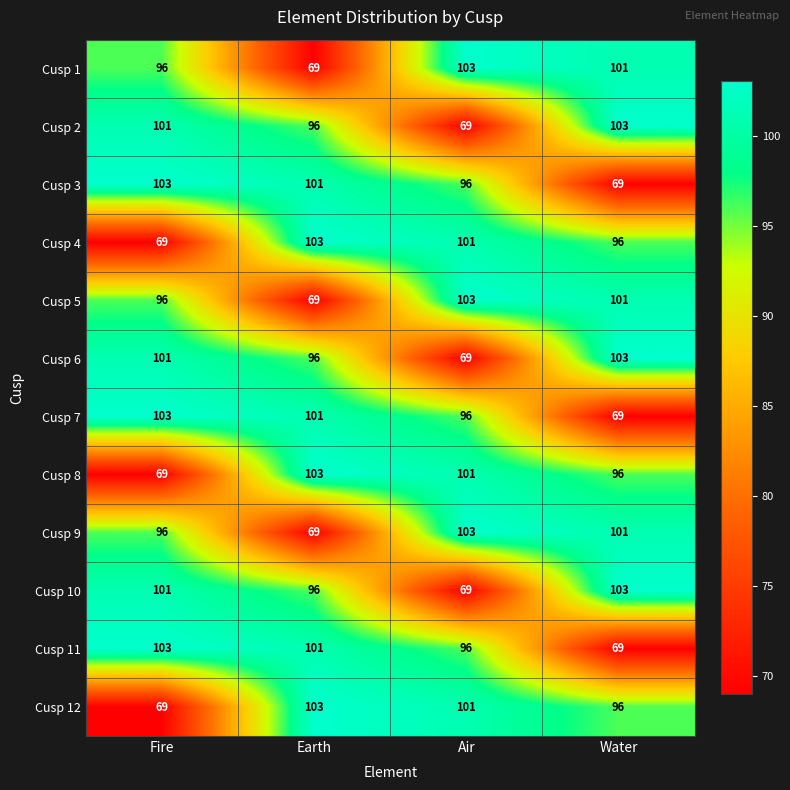

The Cusp 7 series shows 69 at Water. True or false?

True